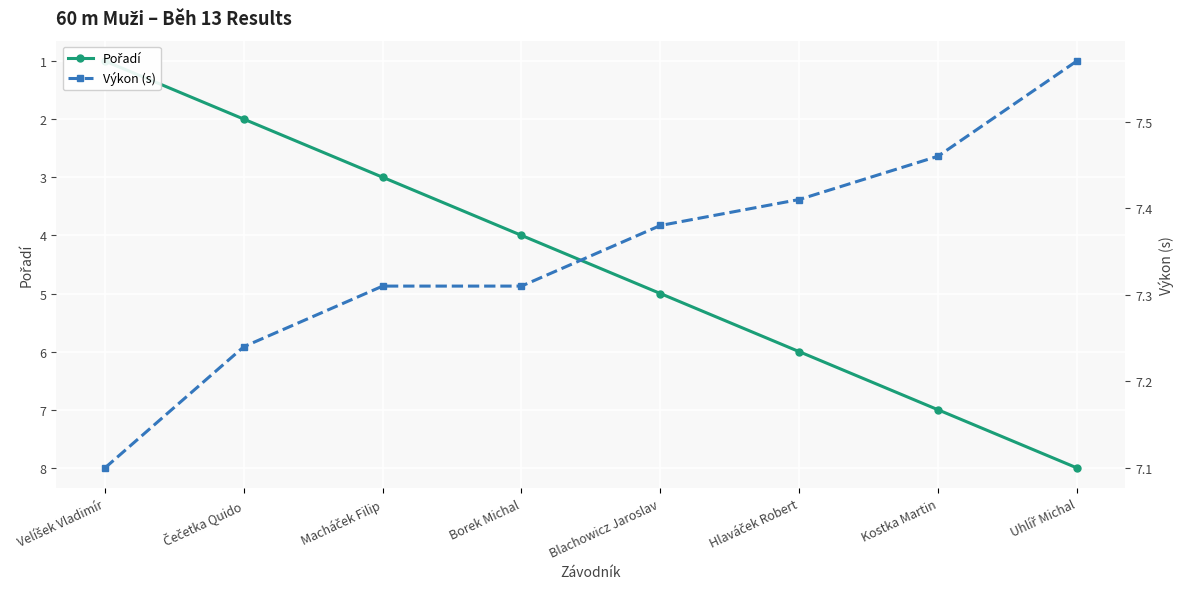

Which category has the highest value in the Pořadí series?

Uhlíř Michal